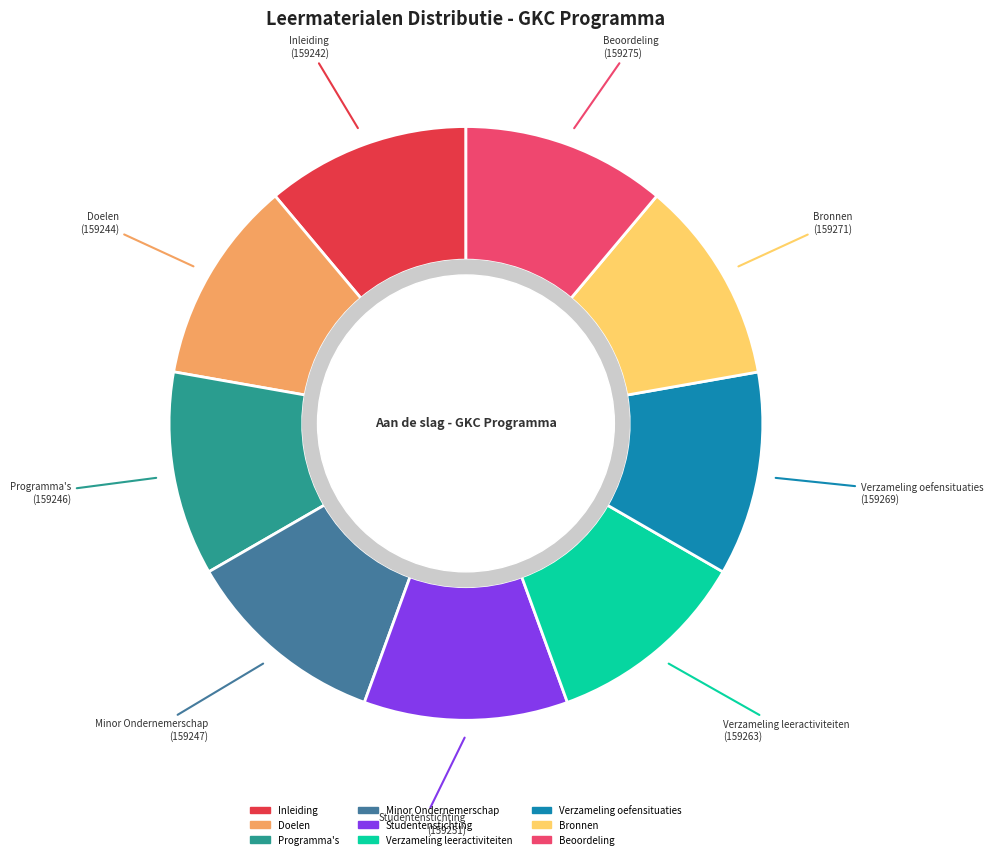

Is it true that Bronnen is 16% of the pie?

False